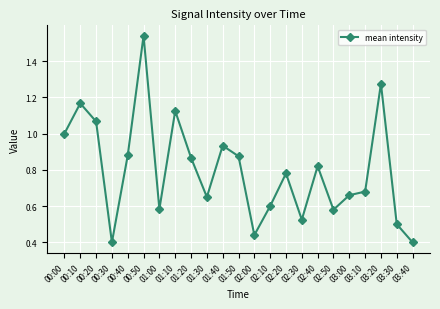

True or false: the data shows 1.0 at 02:20.

False